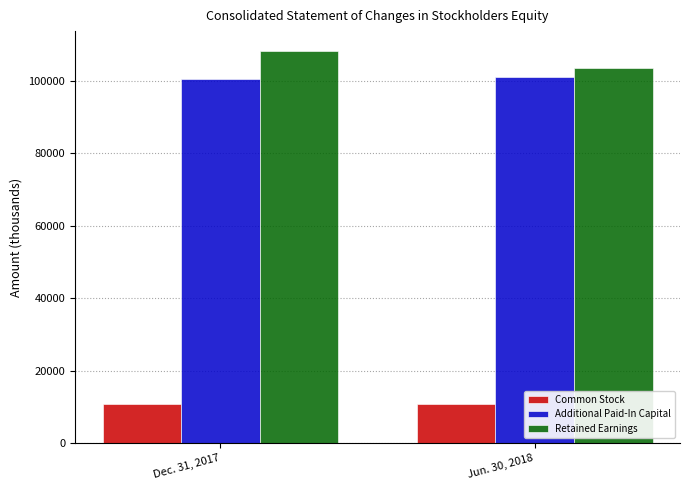

Is the value of Common Stock at Jun. 30, 2018 greater than the value of Retained Earnings at Dec. 31, 2017?

No